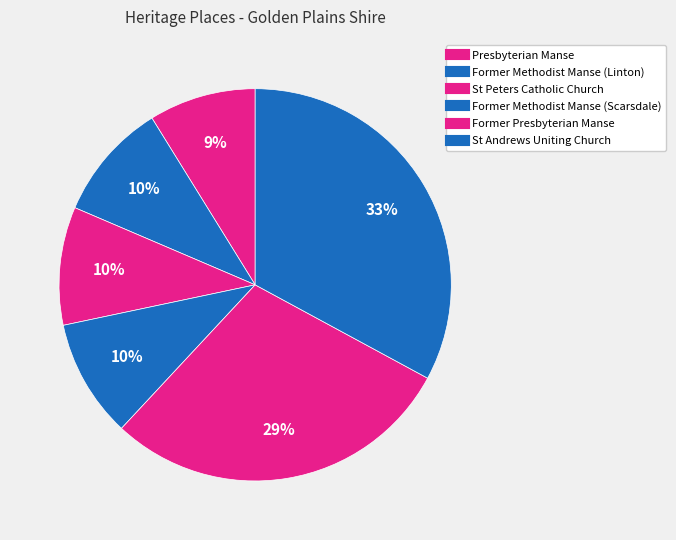

To the nearest percent, what is the average slice percentage?

17%